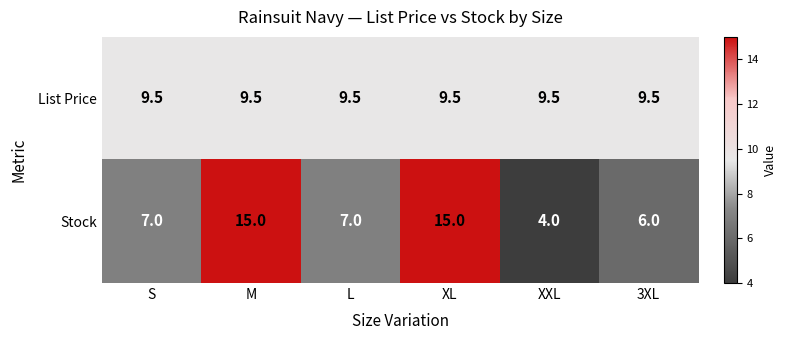

What is the difference between the Stock values at 3XL and L?

1.0